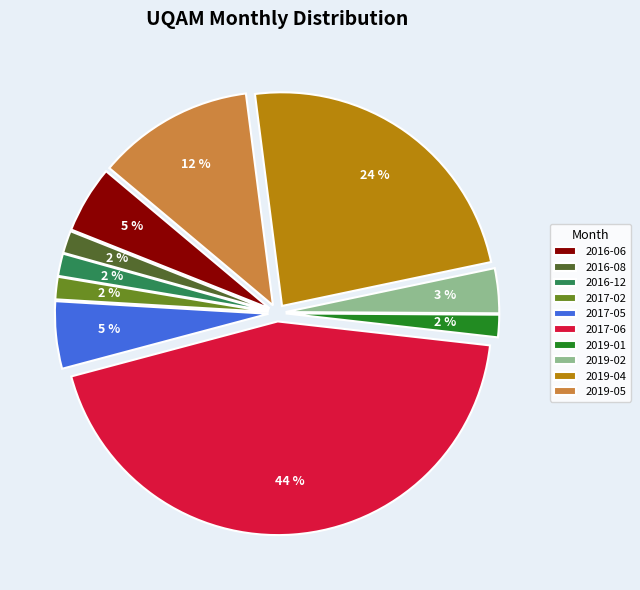

Which slice is the largest?

2017-06